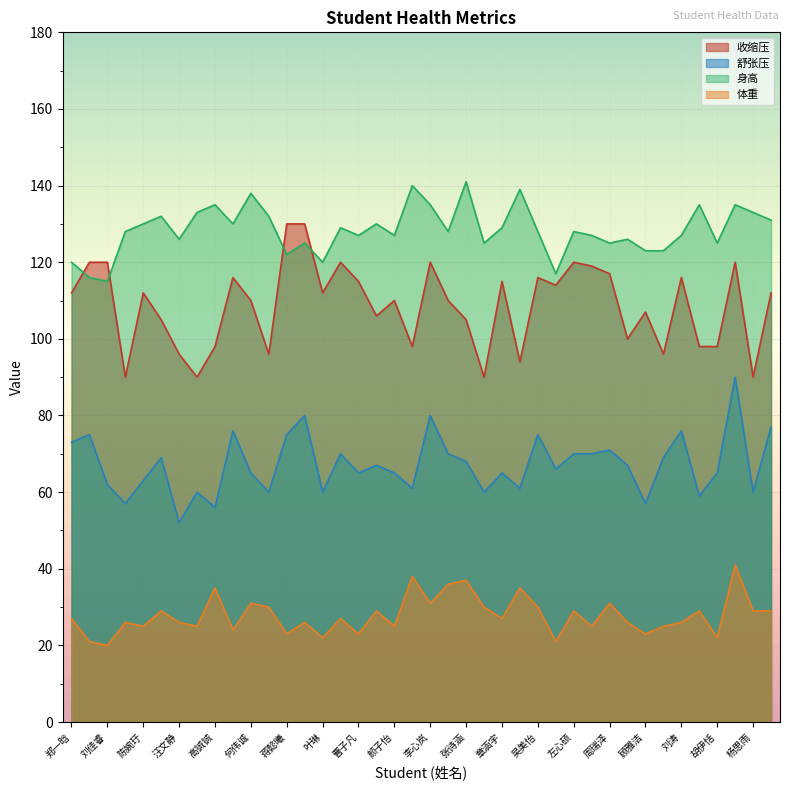

At 孙若璇, list the series in order from smallest to largest.

体重, 舒张压, 收缩压, 身高